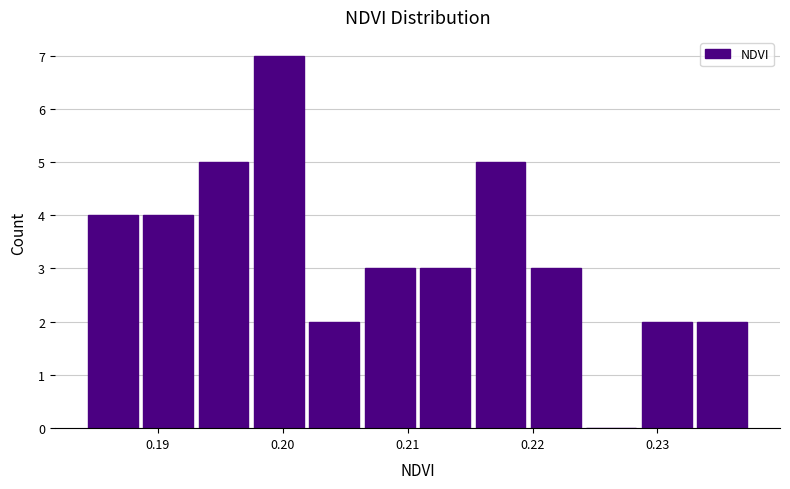

Over which range of the x-axis is the bar tallest?

0.197 to 0.202